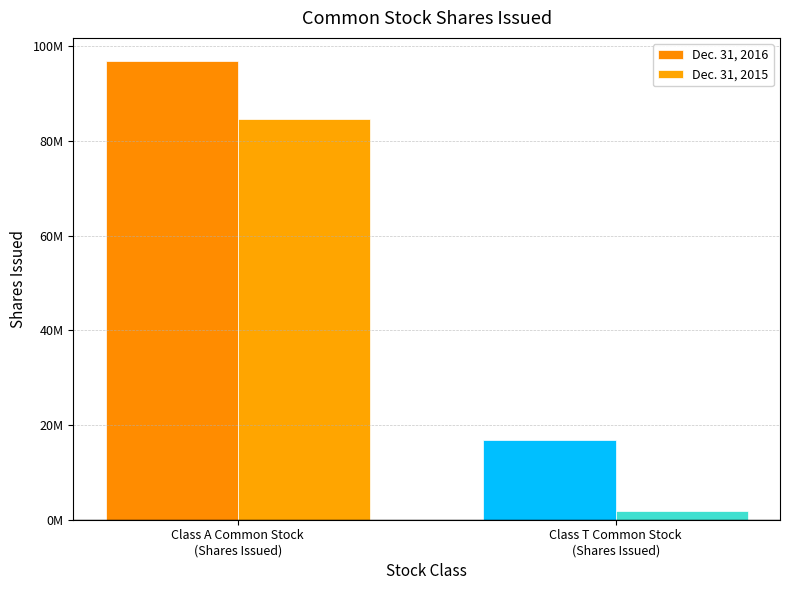

Are the bars horizontal?

No